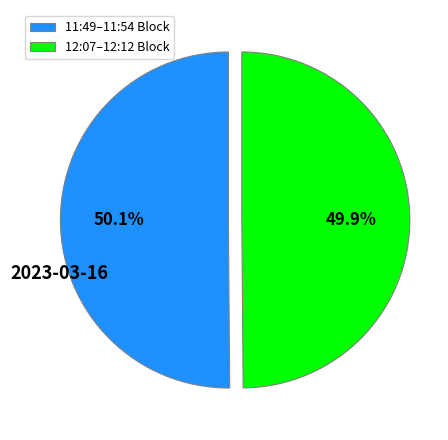

Does any single category account for the majority?

Yes